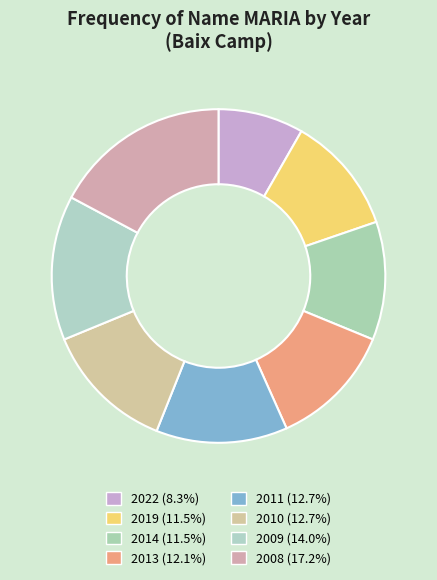

Rank the categories by value from lowest to highest.

2022, 2019, 2014, 2013, 2011, 2010, 2009, 2008